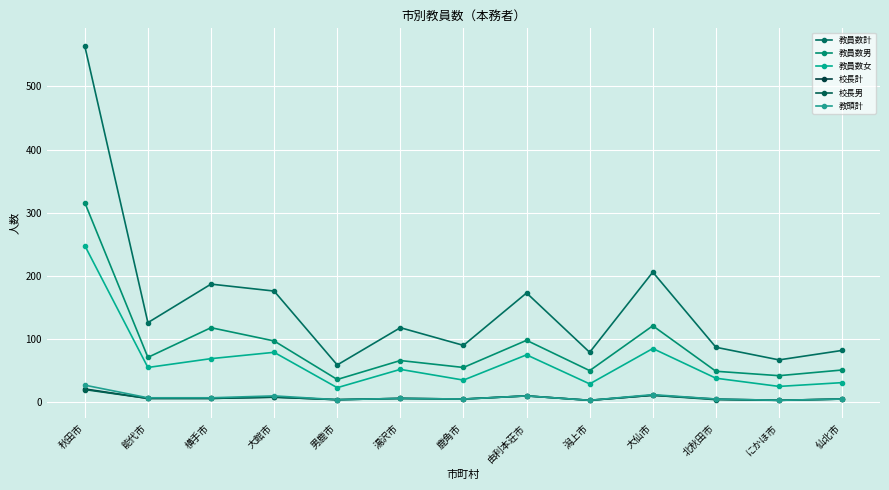

What is the difference between the maximum and minimum values in the 教員数女 series?

225